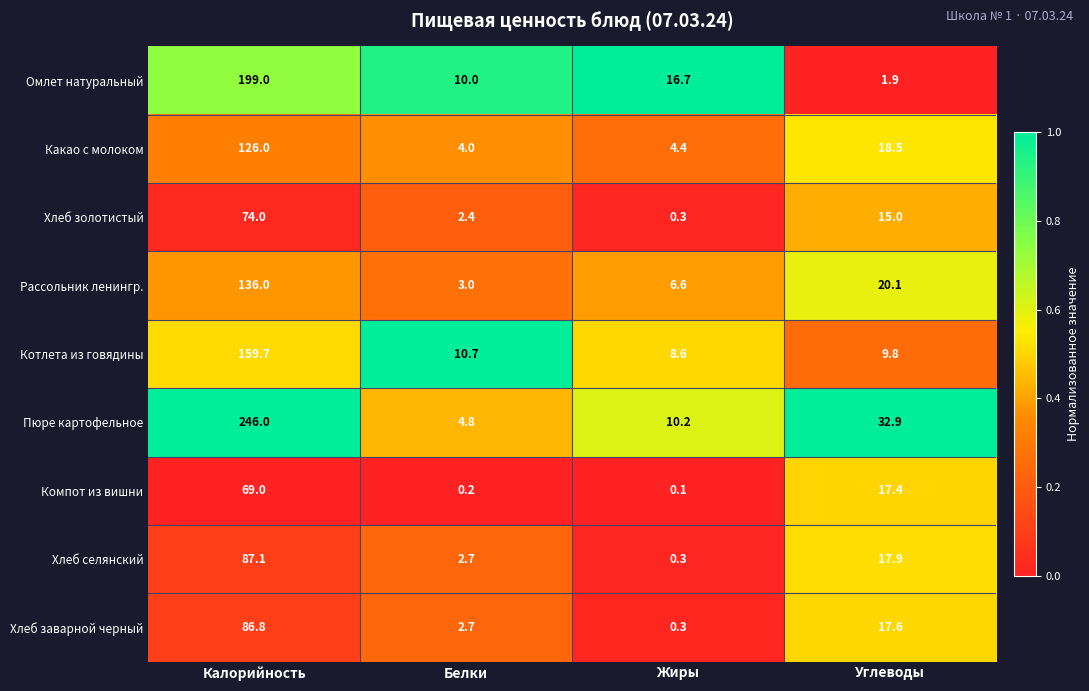

How many data points does each series have?

4